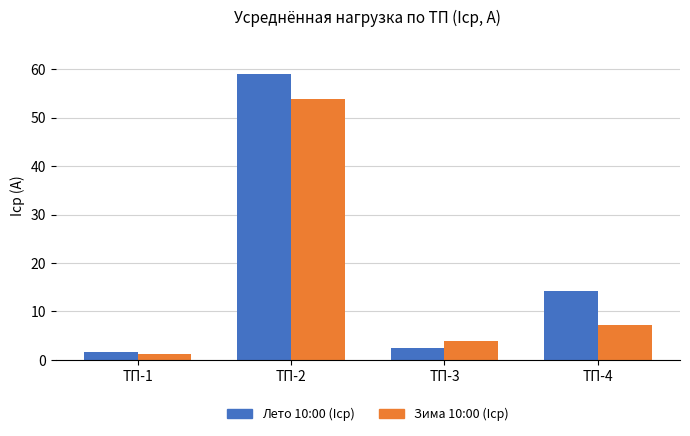

What is the difference between the maximum and minimum values in the Лето 10:00 (Iср) series?

57.3